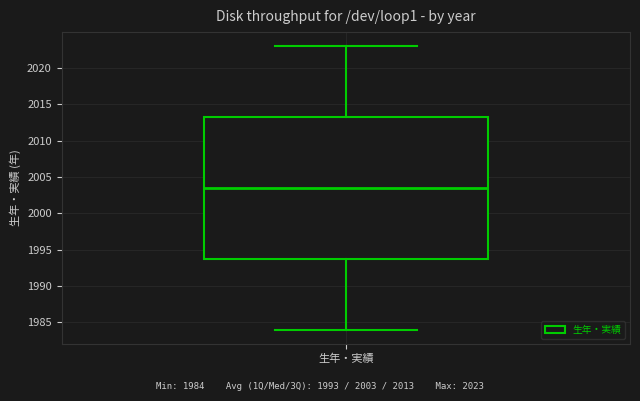

Transcribe this box plot: give where the median line is, the range the box spans, and where the two whiskers end, as read against the y-axis. The values are not printed on the chart, so give them approximately, as read against the axis.

median 2003.5, box 1994.0 to 2013.5, whiskers 1984.0 to 2023.0